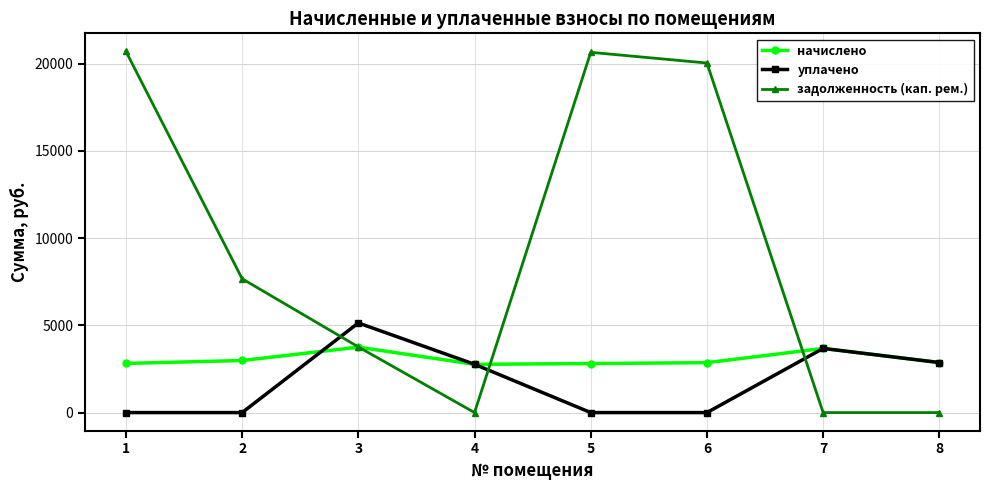

Rank the series at 5 from lowest to highest value.

уплачено, начислено, задолженность (кап. рем.)